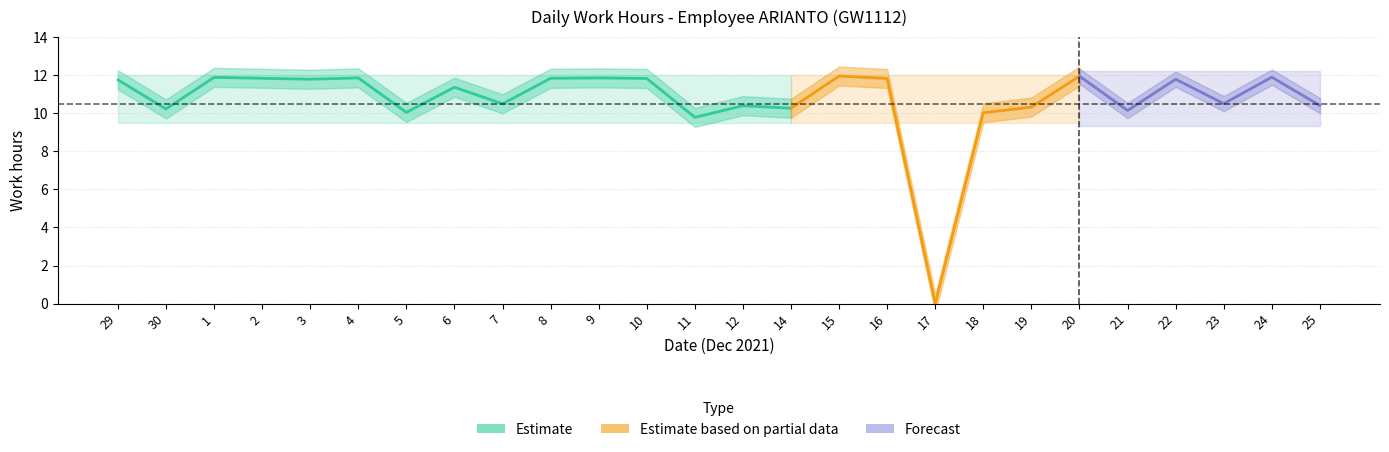

True or false: Work Hours and High_band cross at least once.

False